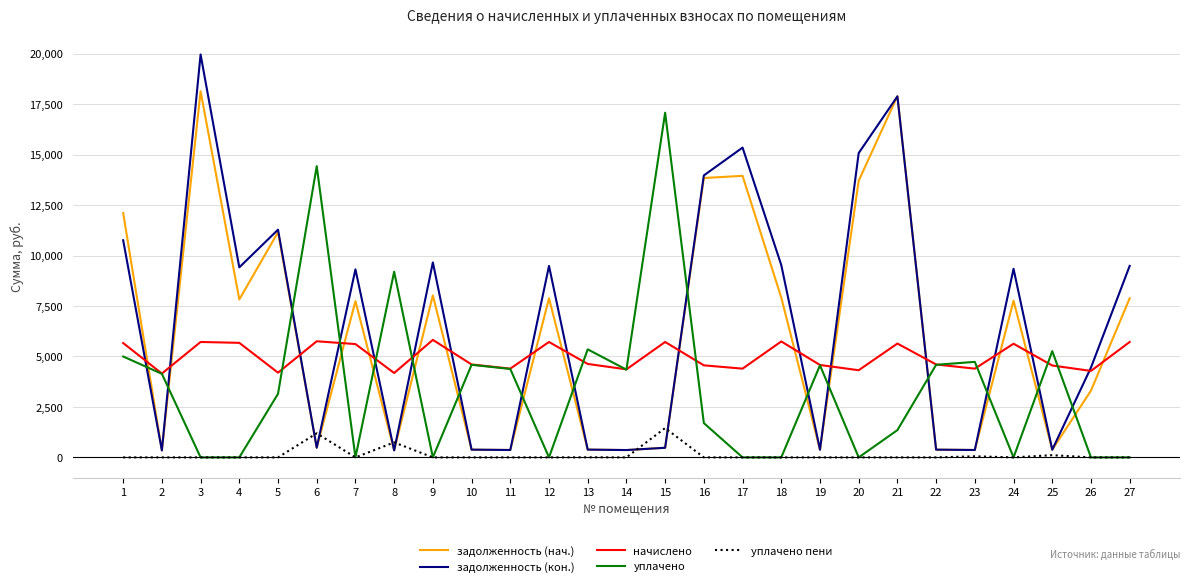

The начислено series shows 1761.5 at 26. True or false?

False